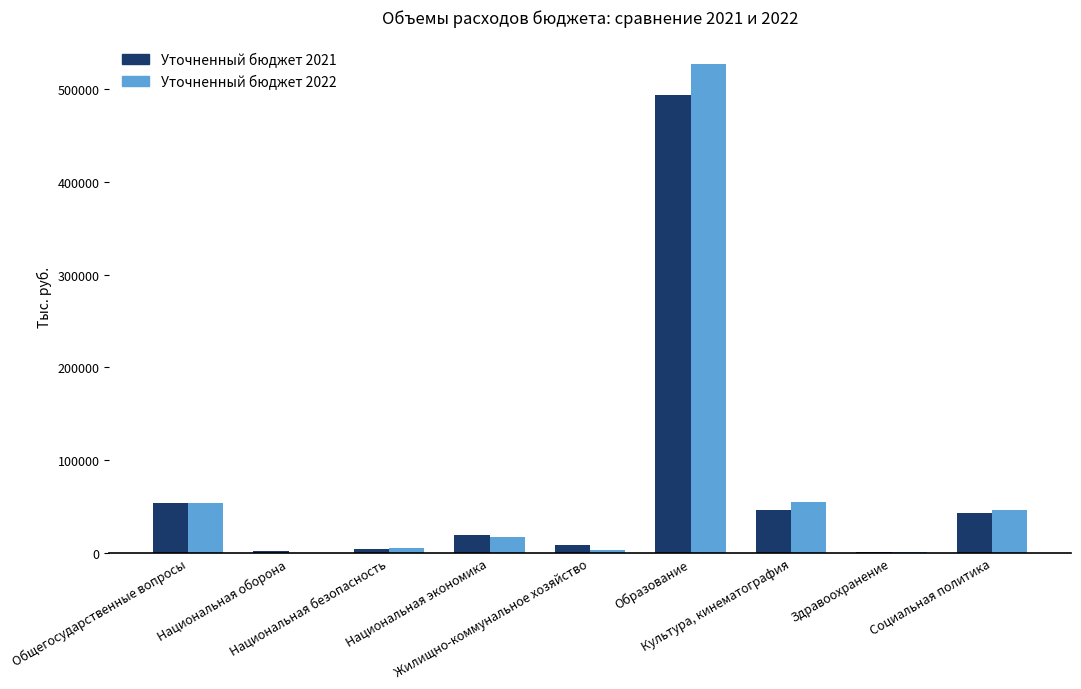

Read the Уточненный бюджет 2021 value at Национальная экономика.

19349.6